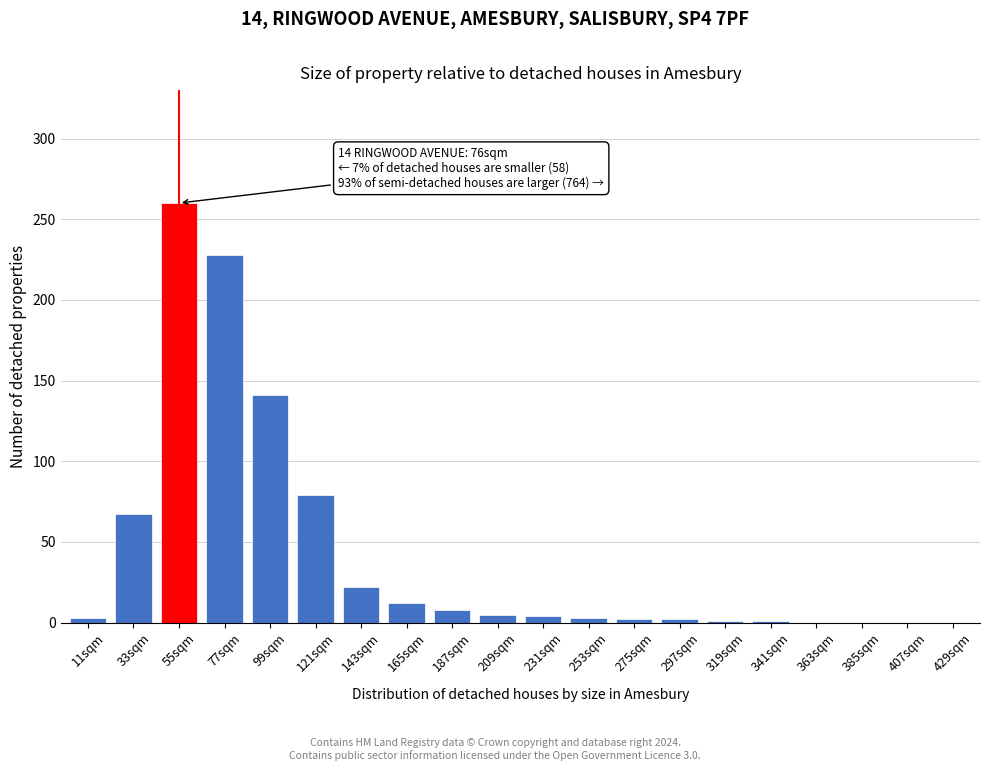

True or false: the data shows -149 at 429sqm.

False